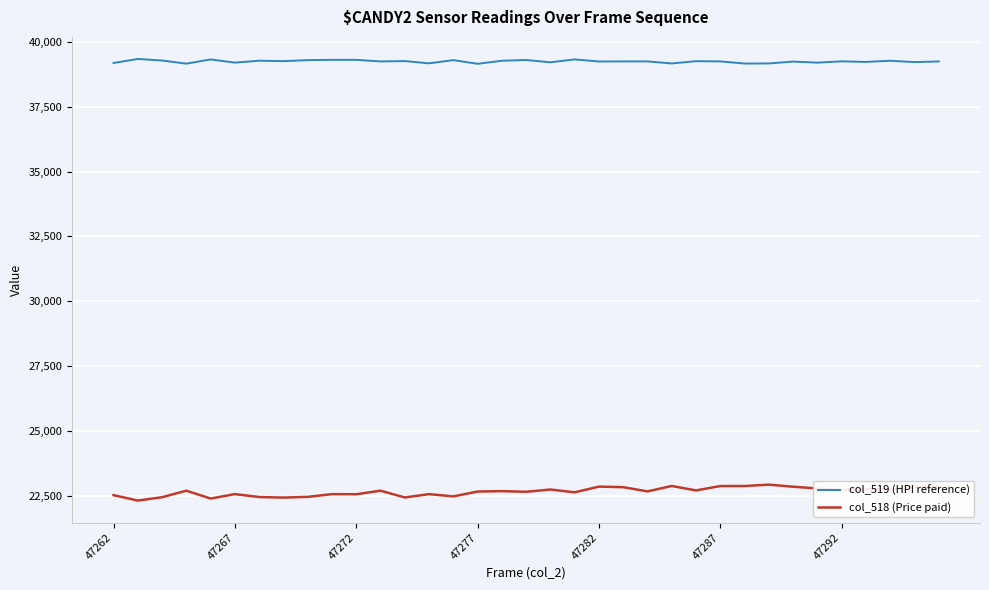

What is the difference between the second highest and minimum values in the col_518 (Price paid) series?

563